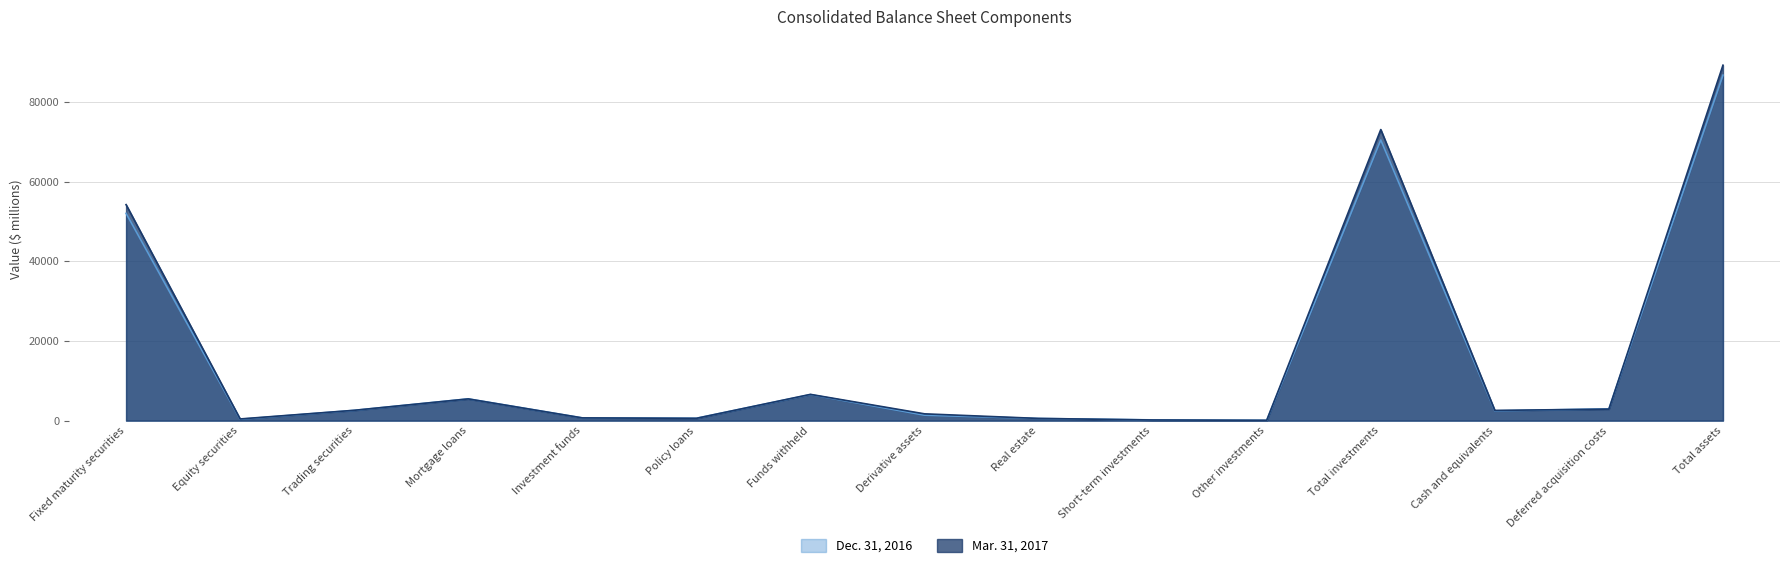

Where is the first local minimum for Dec. 31, 2016?

Equity securities